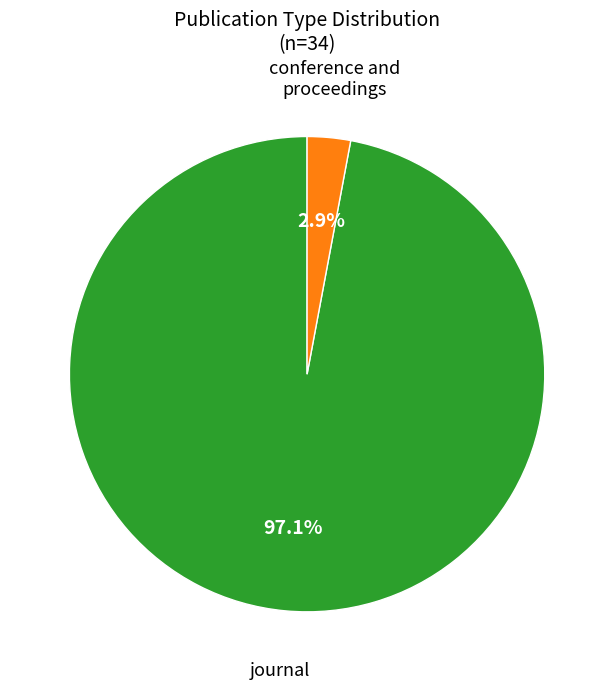

Which slice represents more than half of the pie?

journal